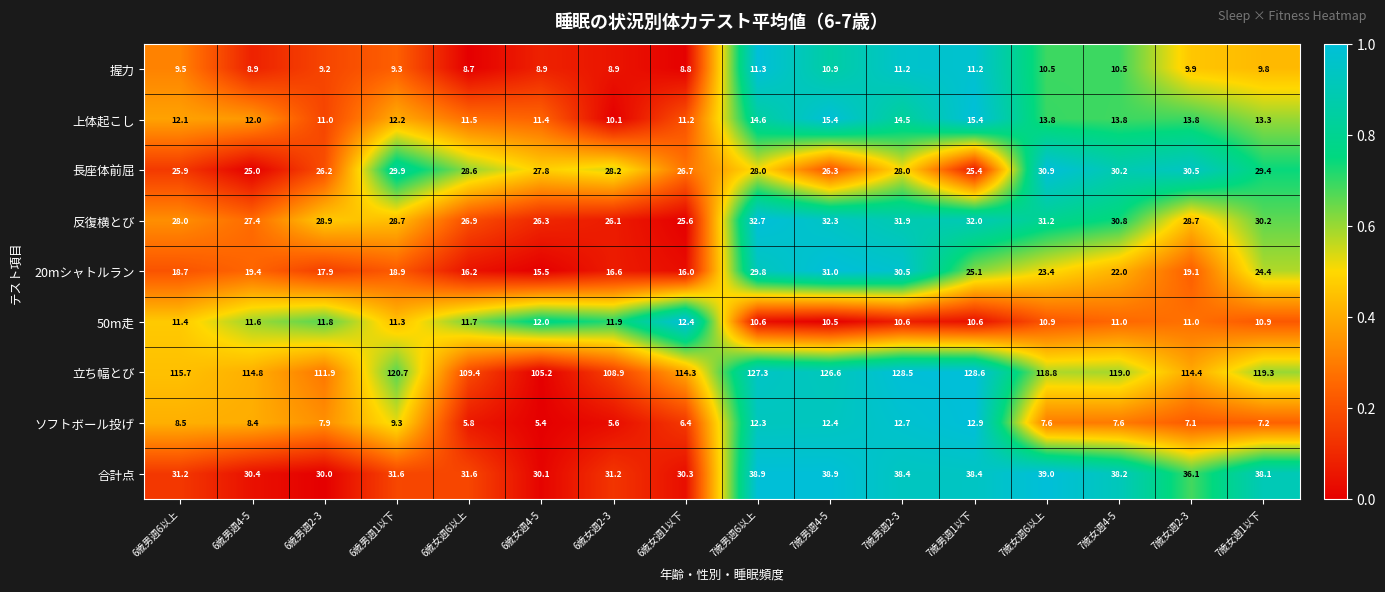

What is the sum of the 長座体前屈 values at 6歳男週2-3 and 7歳男週4-5?

52.5